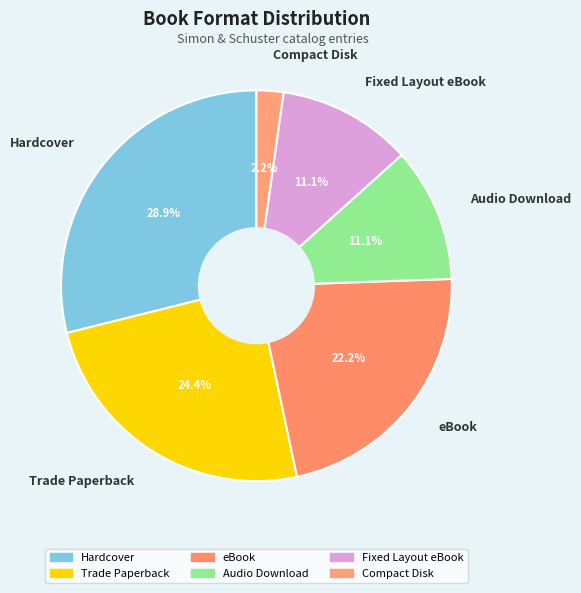

How many slices are in this pie chart?

6